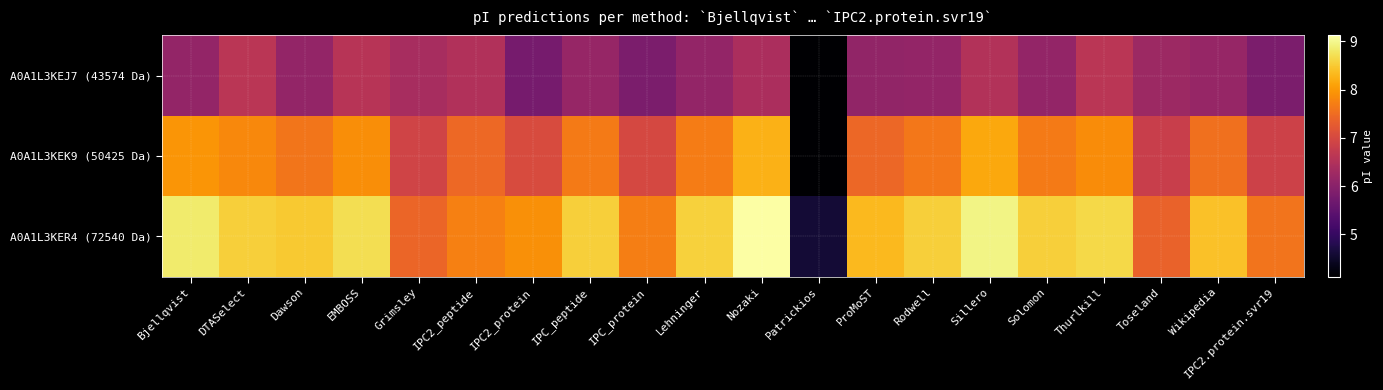

Rank the series by their average value, from lowest to highest.

A0A1L3KEJ7 (43574 Da), A0A1L3KEK9 (50425 Da), A0A1L3KER4 (72540 Da)